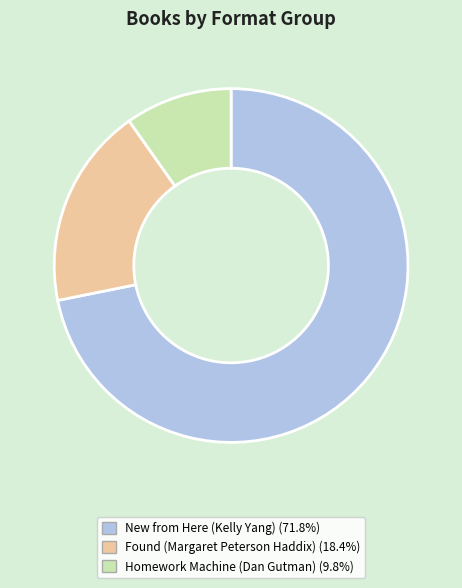

The Found (Margaret Peterson Haddix) slice represents 18% of the pie. True or false?

True